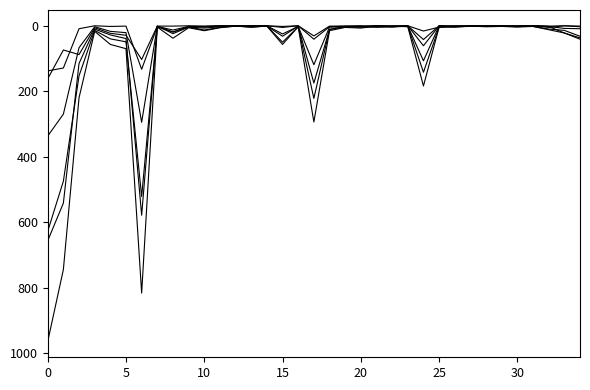

How many lines are shown in the chart?

6